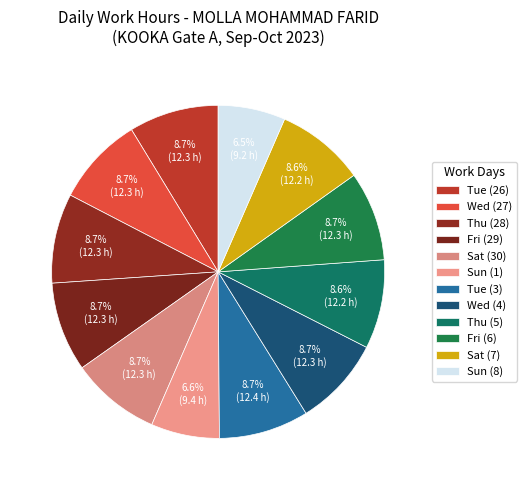

What percentage is the Thu (5) slice, to the nearest percent?

9%